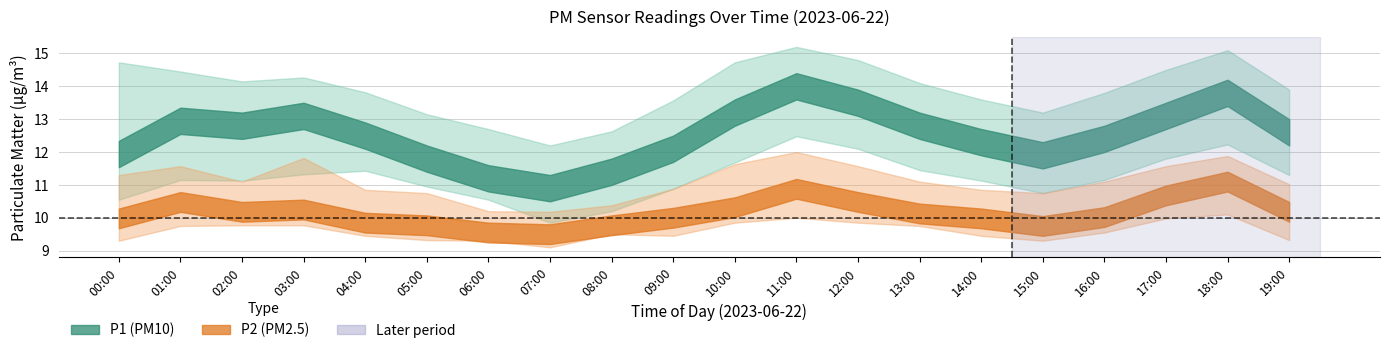

At which label does P1_lower reach its minimum?

07:00